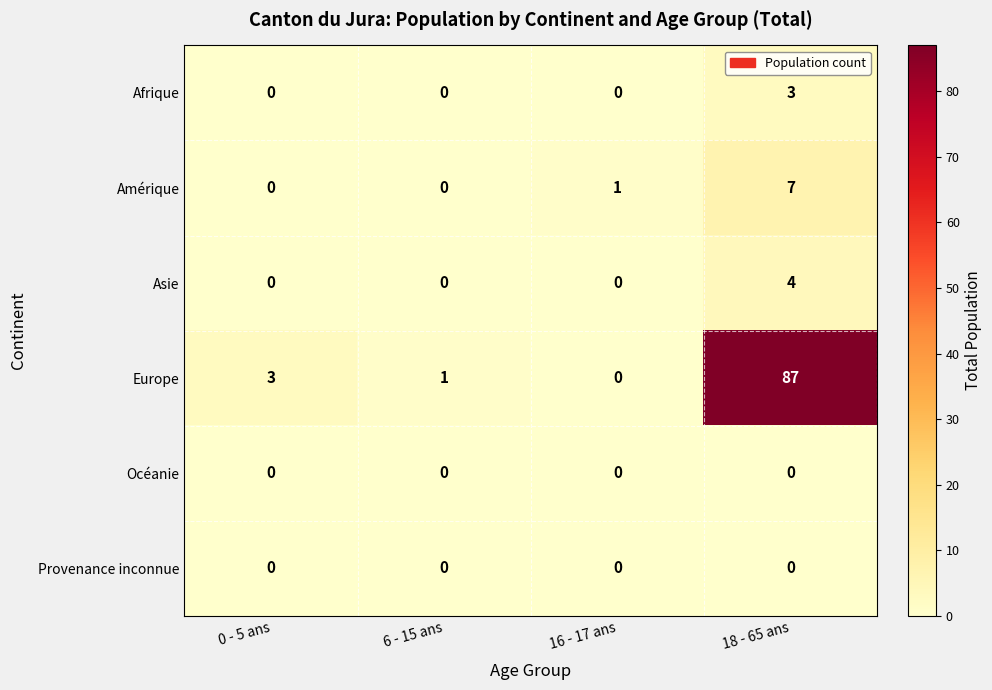

What is the maximum value shown in the chart?

87